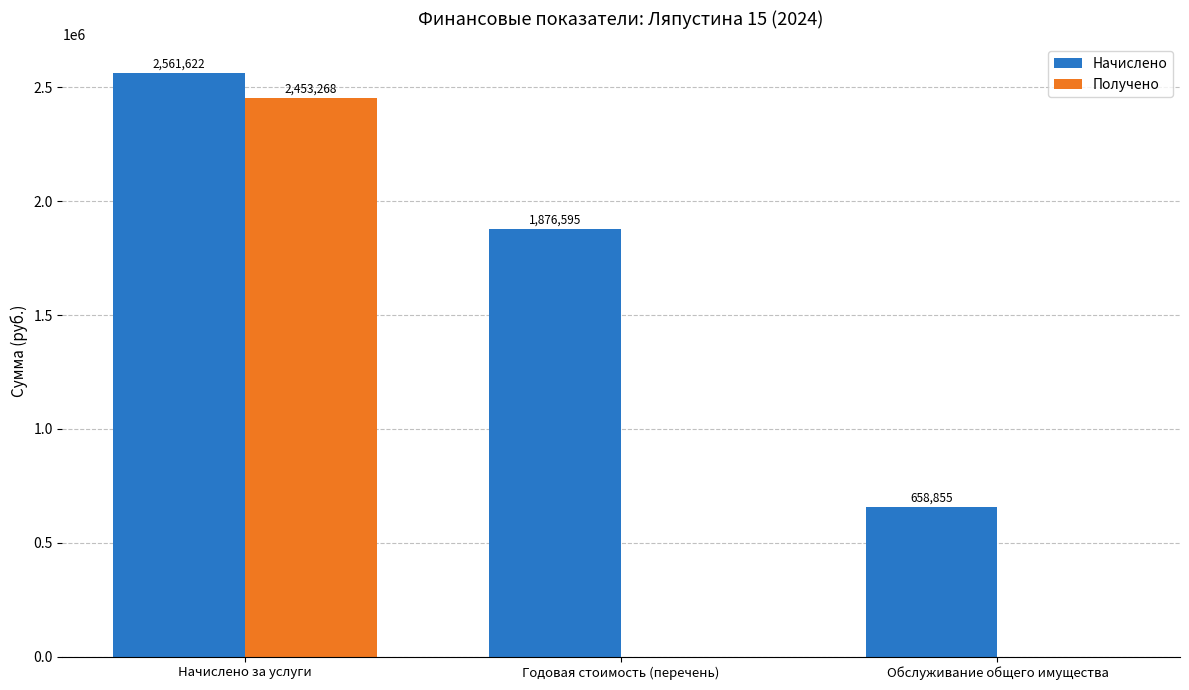

Is it true that Начислено equals 1876595.0 at Годовая стоимость (перечень)?

True